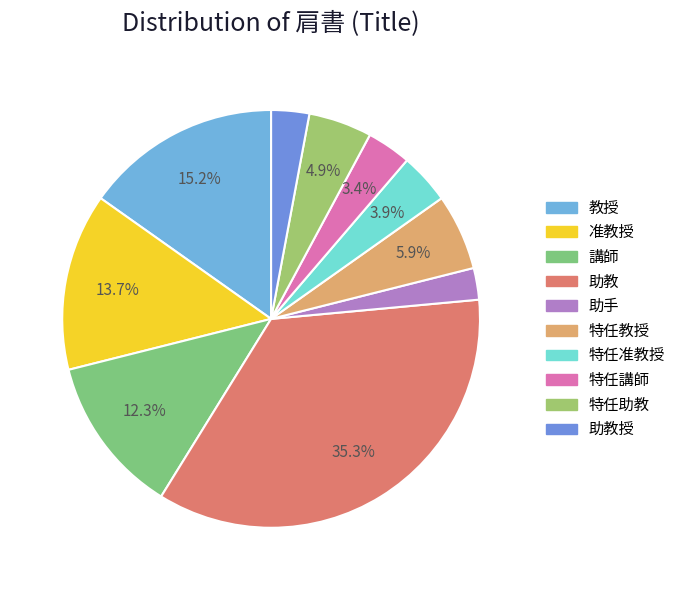

What is the smallest slice in the pie chart?

助手